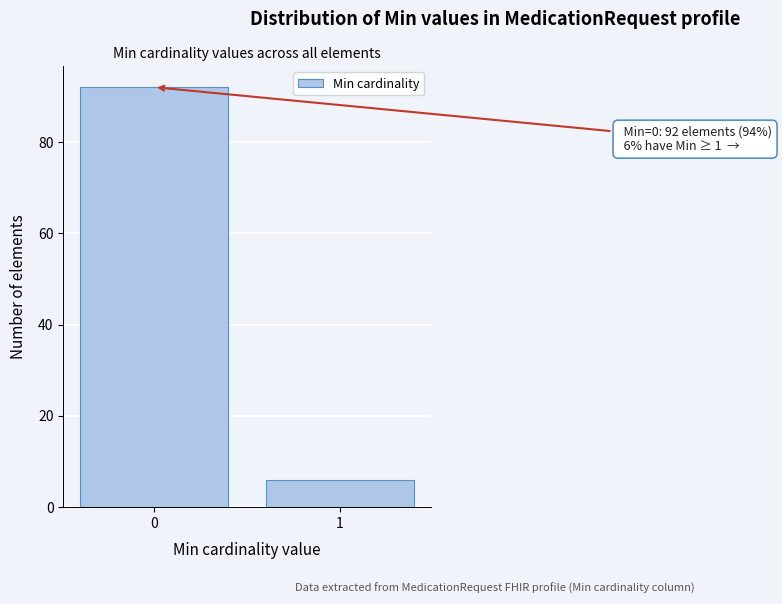

Reading left to right, extract all data points from this chart.

0=92	1=6